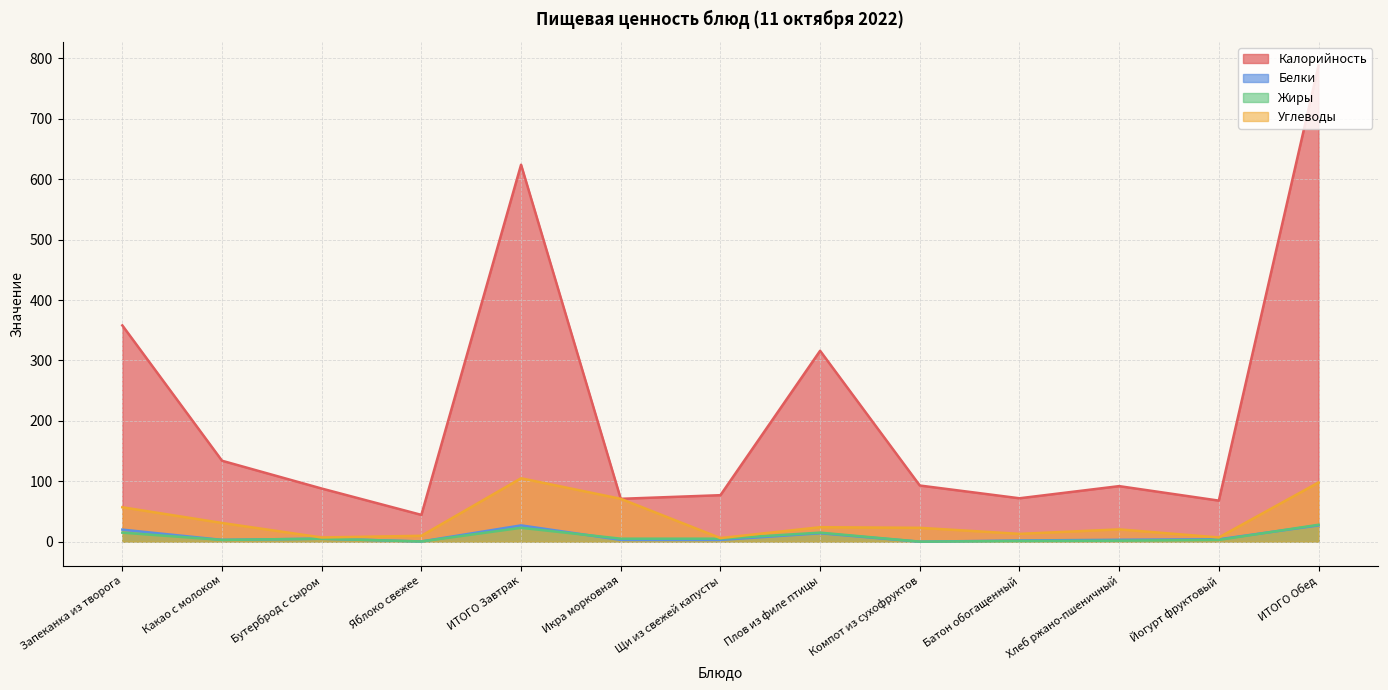

How many categories are shown in the chart?

13